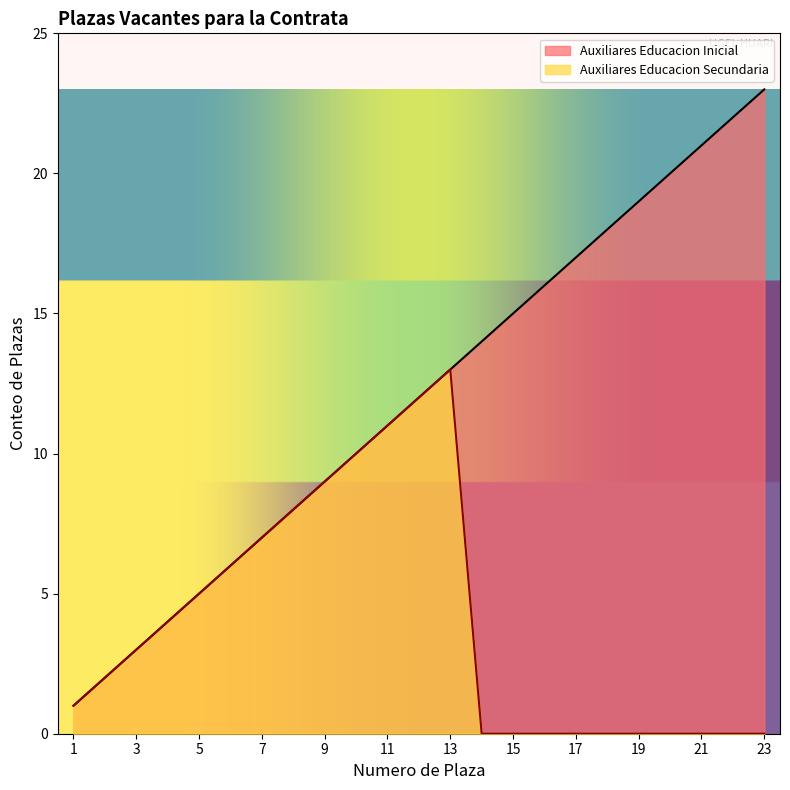

Which series changed the most between 8 and 14?

Auxiliares Educacion Secundaria